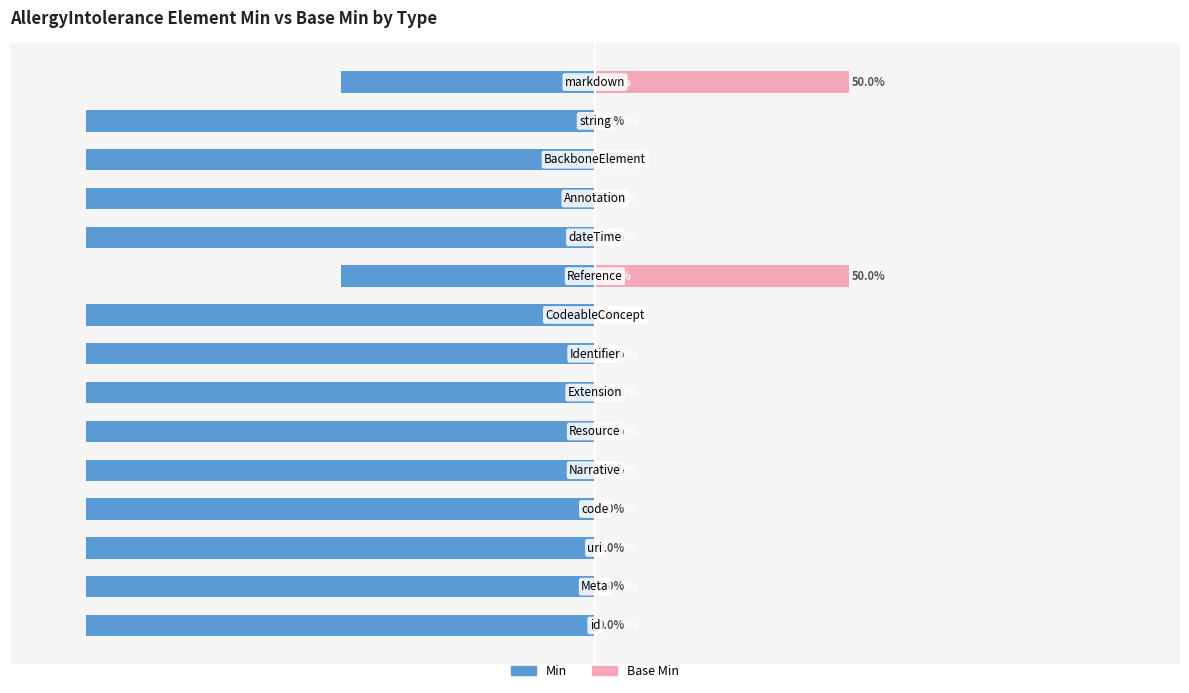

At how many categories does at least one series exceed -48?

15